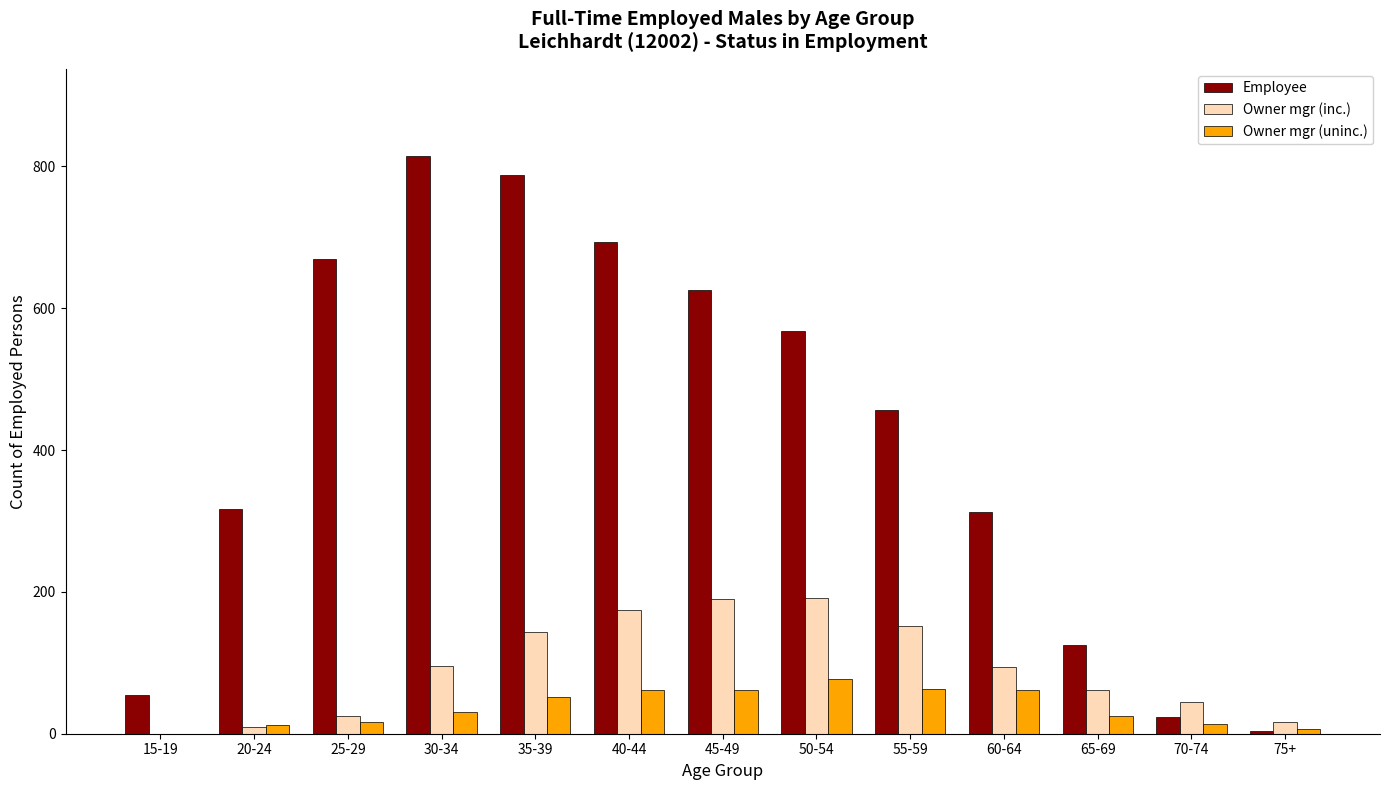

What is the sum of all Owner mgr (inc.) values?

1197